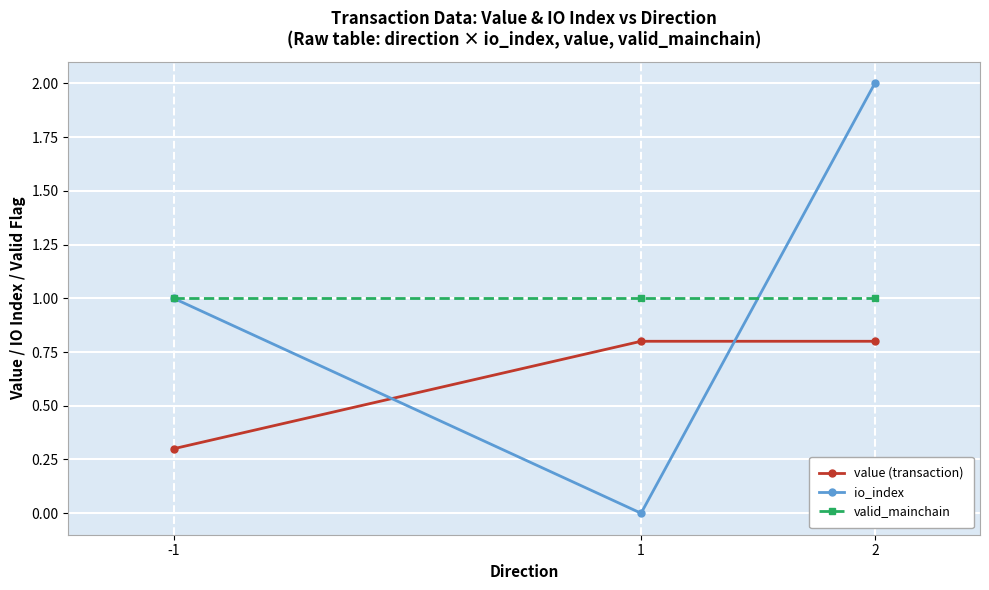

What are all the series names shown in the legend?

value (transaction), io_index, valid_mainchain